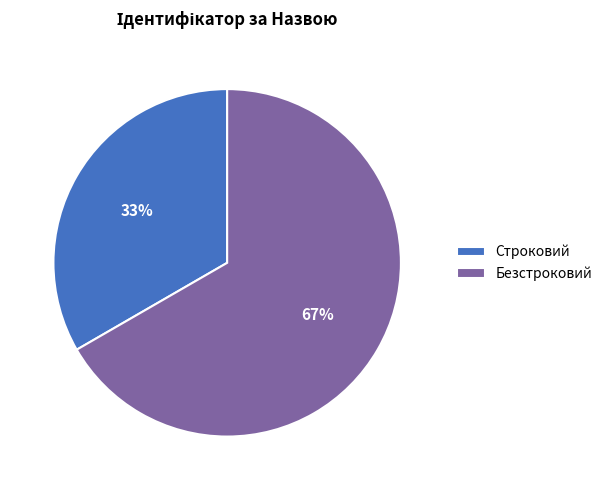

Count the number of slices in the pie.

2